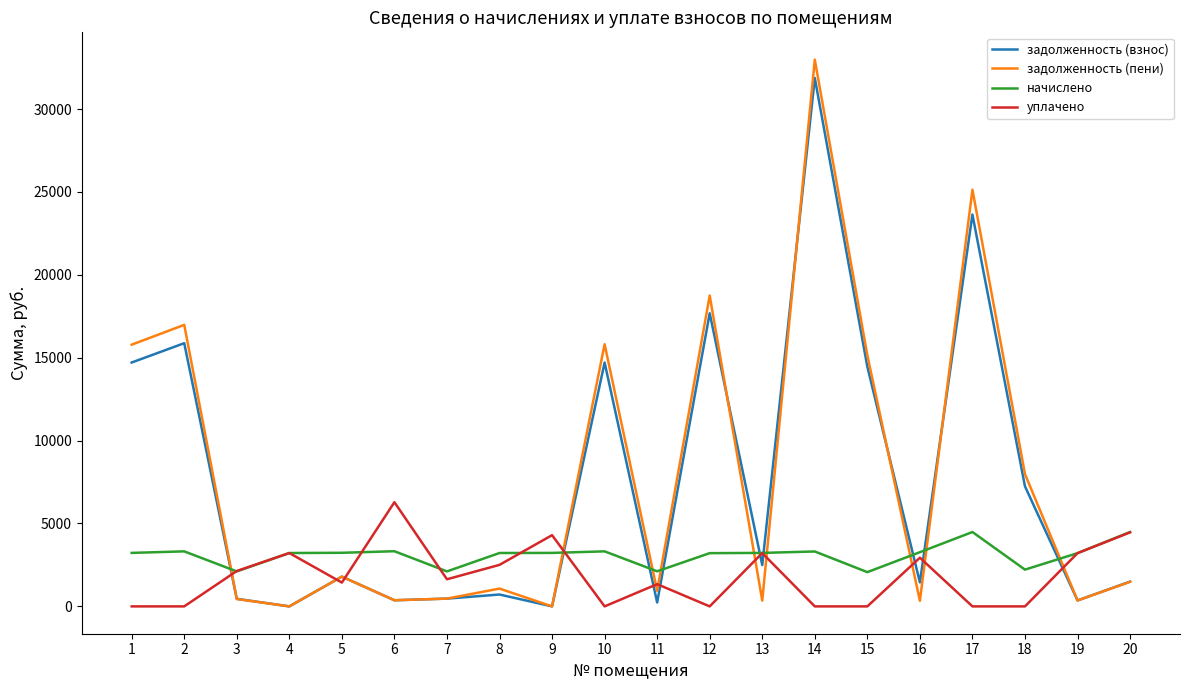

Which series ends up on top after the final intersection of задолженность (пени) and начислено?

начислено